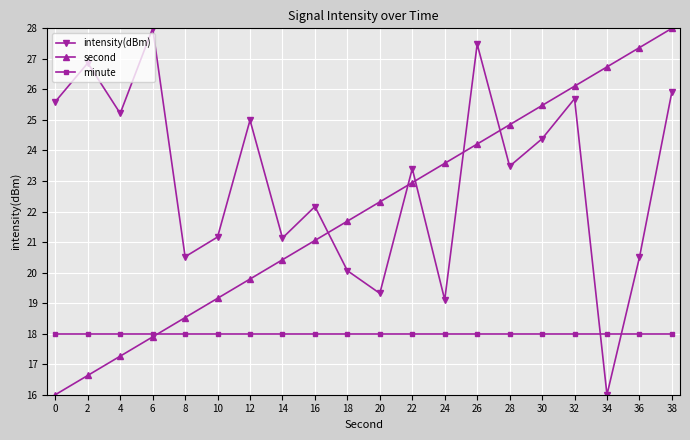

Does the chart display data point markers on the line(s)?

Yes